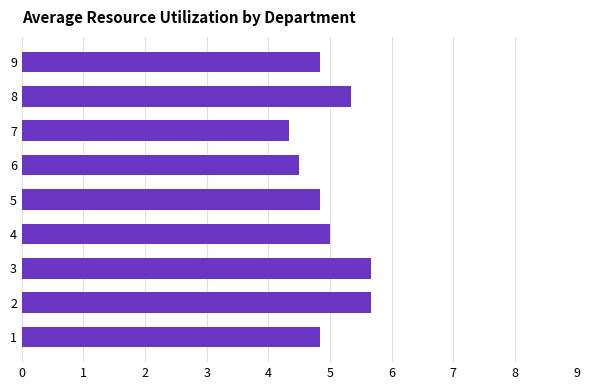

What is the greatest value displayed?

5.7